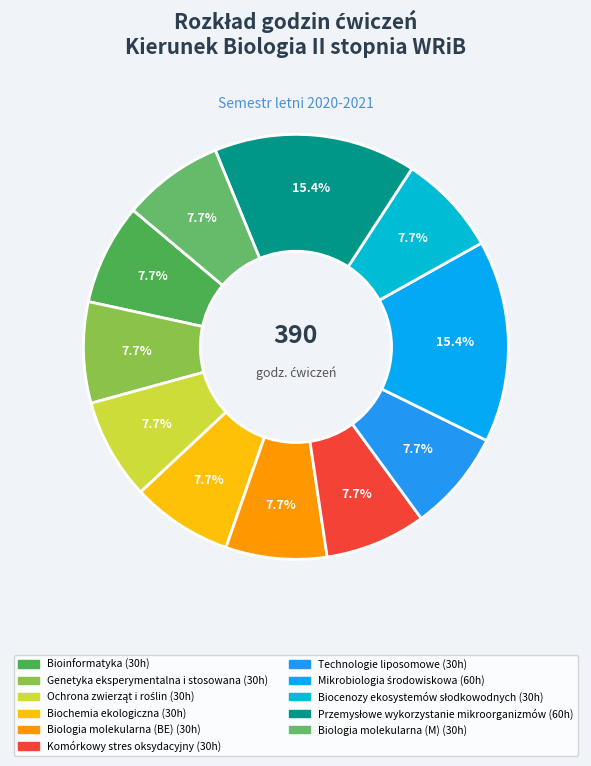

How much of the chart is everything except Biologia molekularna (BE)?

92.3%